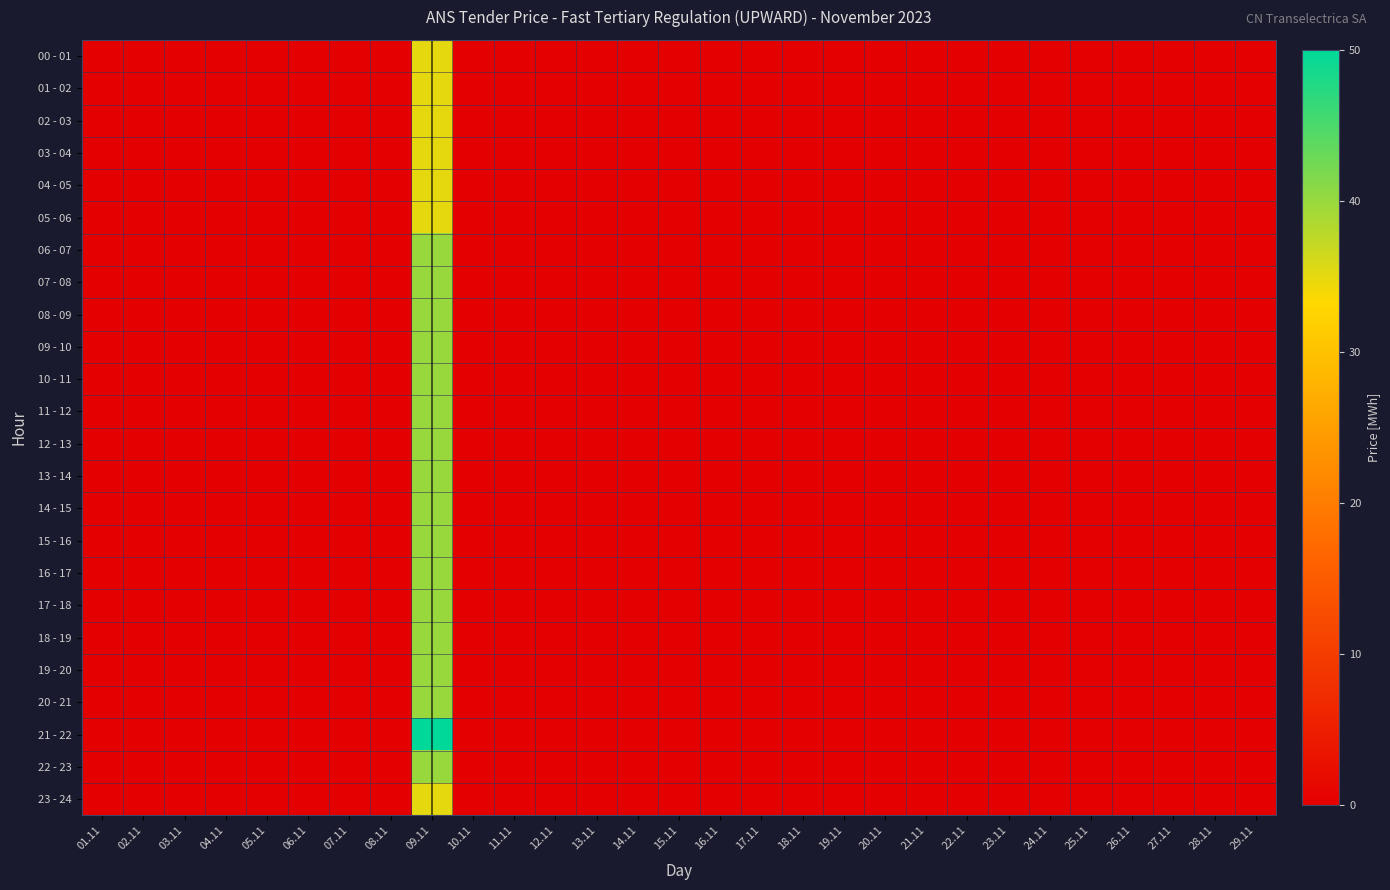

List the series in order of their peak value, highest first.

21 - 22, 06 - 07, 07 - 08, 08 - 09, 09 - 10, 10 - 11, 11 - 12, 12 - 13, 13 - 14, 14 - 15, 15 - 16, 16 - 17, 17 - 18, 18 - 19, 19 - 20, 20 - 21, 22 - 23, 00 - 01, 01 - 02, 02 - 03, 03 - 04, 04 - 05, 05 - 06, 23 - 24